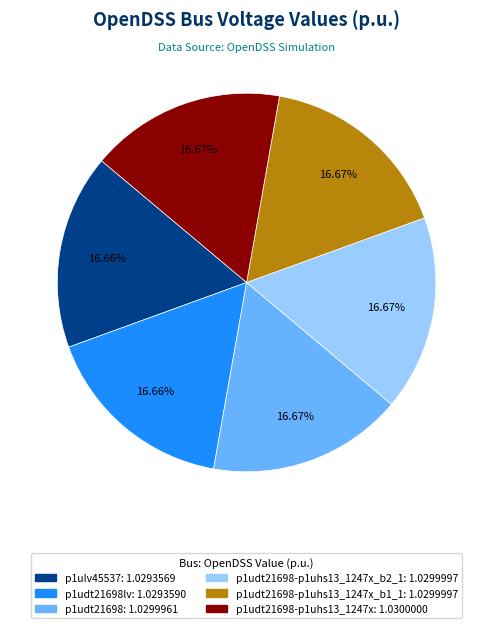

Does any single category account for the majority?

No